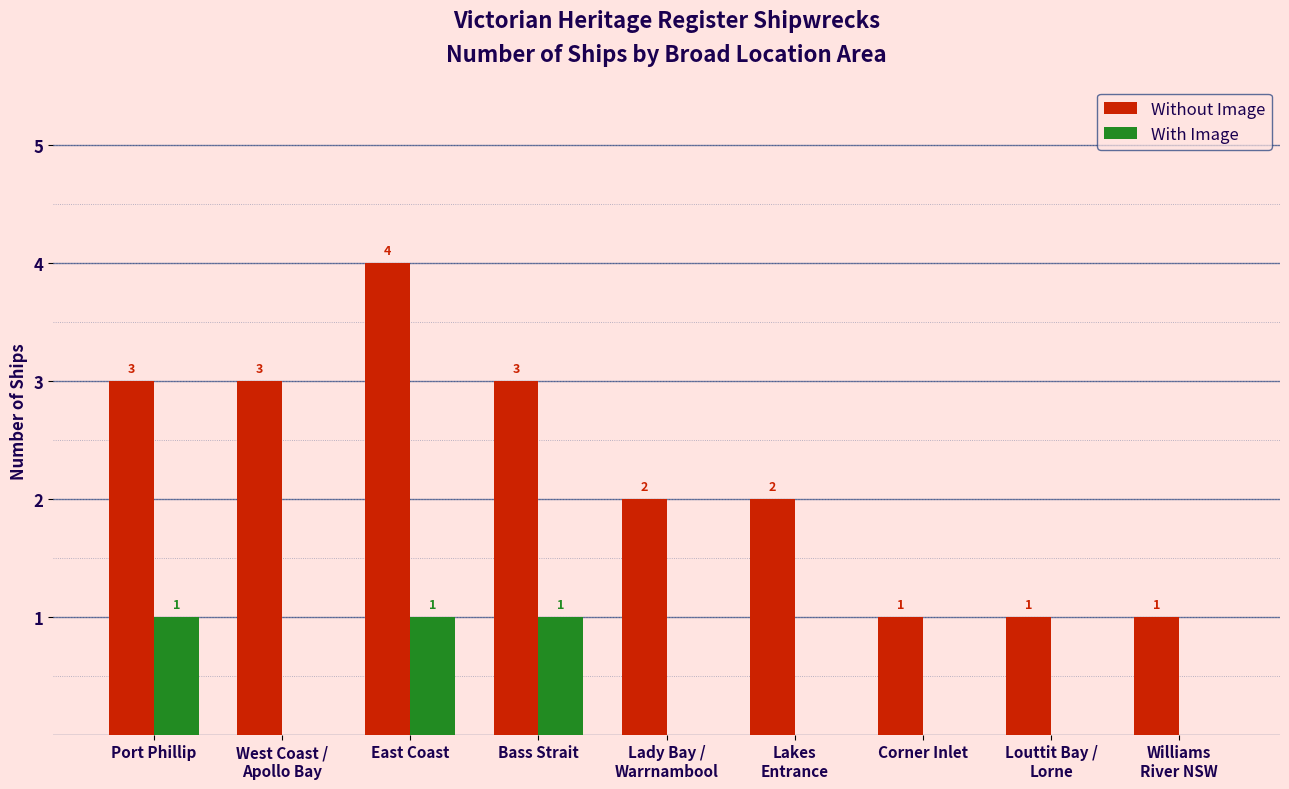

Reading left to right, what are all the values shown in this chart?

Without Image: Port Phillip=3	West Coast /
Apollo Bay=3	East Coast=4	Bass Strait=3	Lady Bay /
Warrnambool=2	Lakes
Entrance=2	Corner Inlet=1	Louttit Bay /
Lorne=1	Williams
River NSW=1
With Image: Port Phillip=1	West Coast /
Apollo Bay=0	East Coast=1	Bass Strait=1	Lady Bay /
Warrnambool=0	Lakes
Entrance=0	Corner Inlet=0	Louttit Bay /
Lorne=0	Williams
River NSW=0